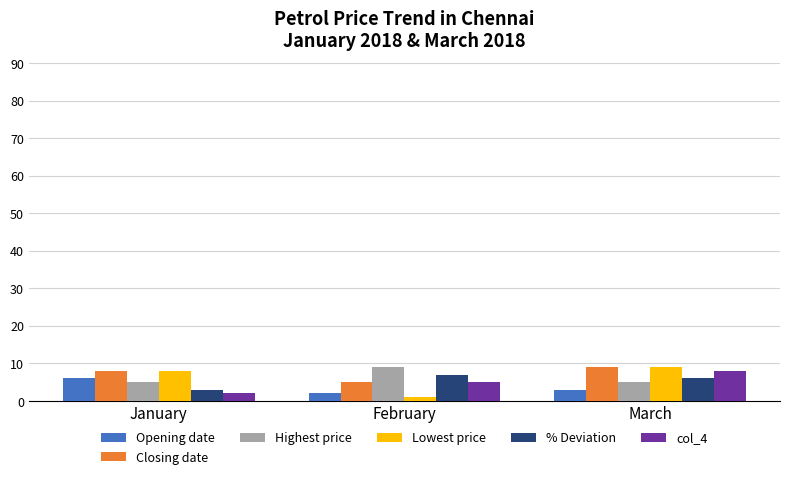

Is it true that col_4 equals 11 at March?

False